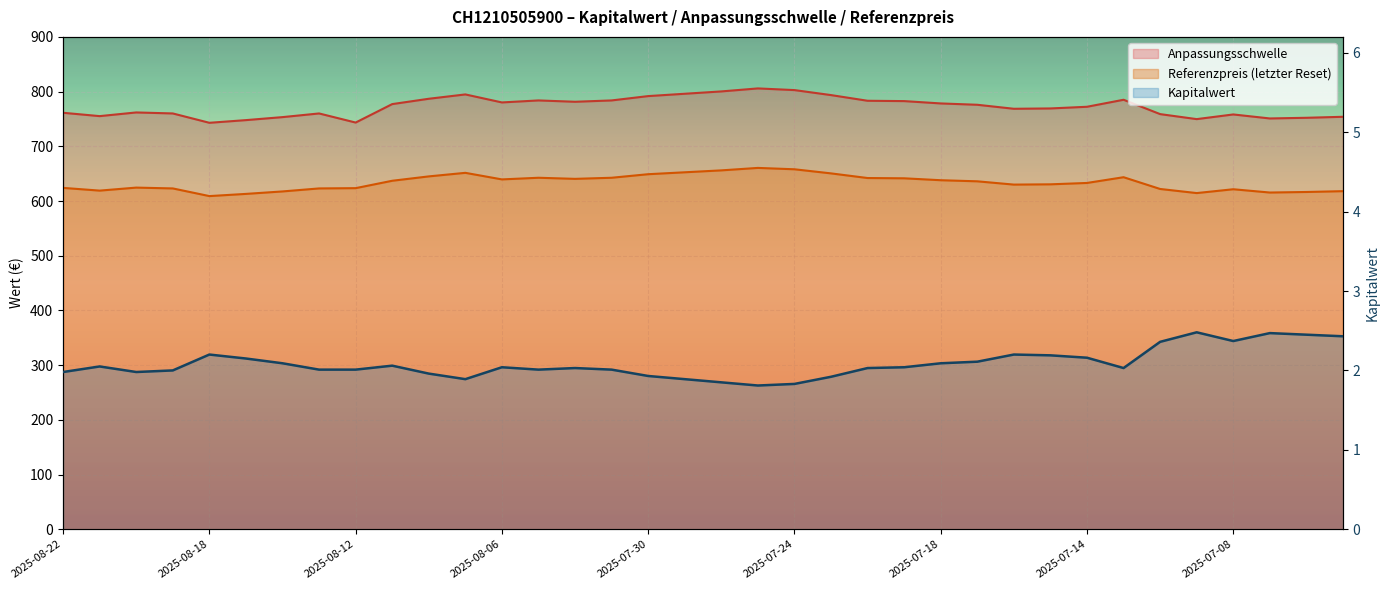

At how many categories does at least one series exceed 352?

36